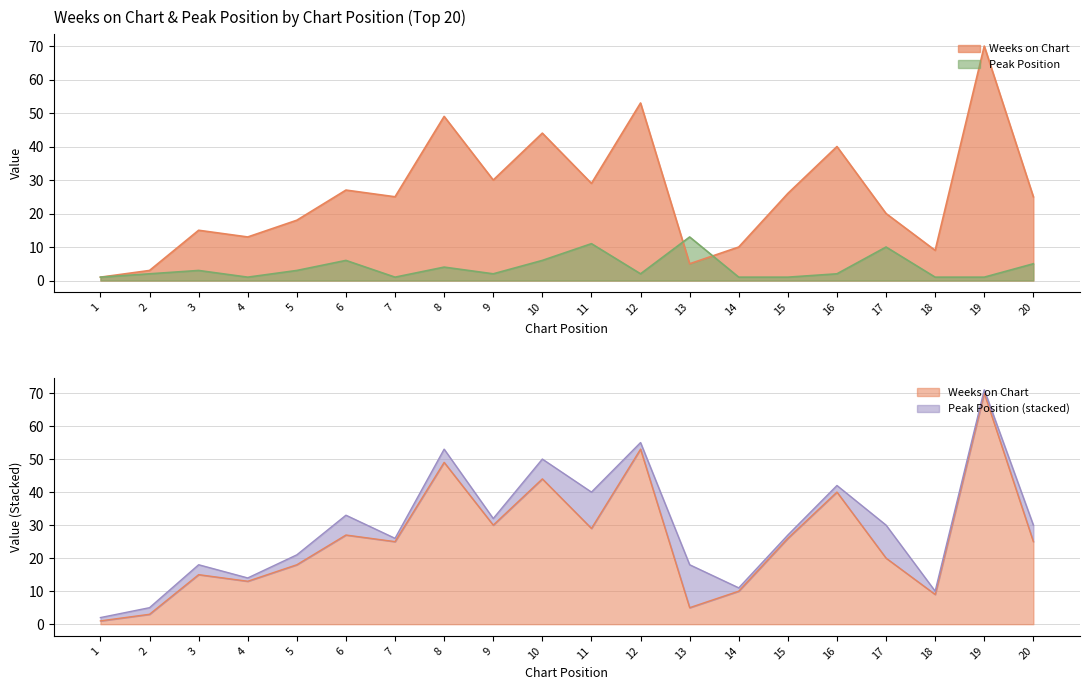

Rank the series at 7 from lowest to highest value.

Peak Position, Weeks on Chart